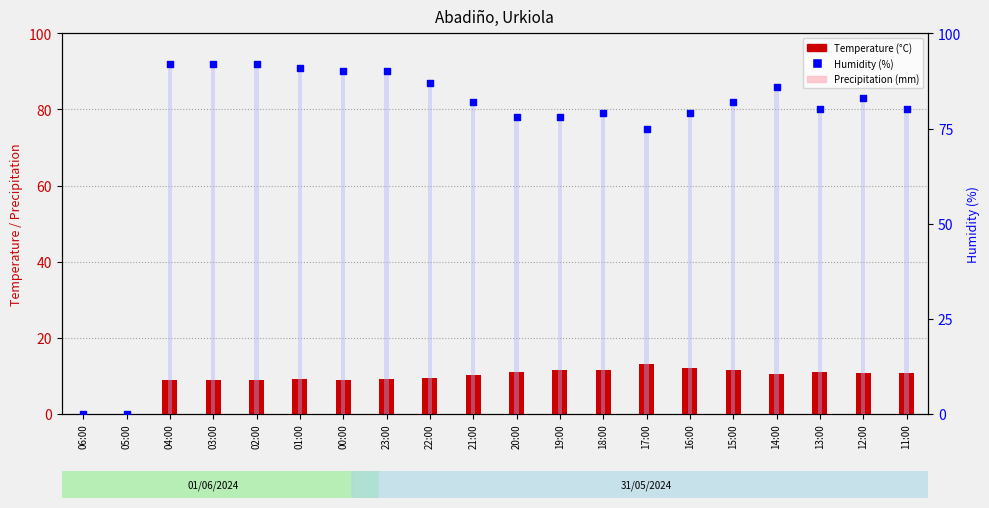

Which series has the largest total across all categories?

Humidity bar